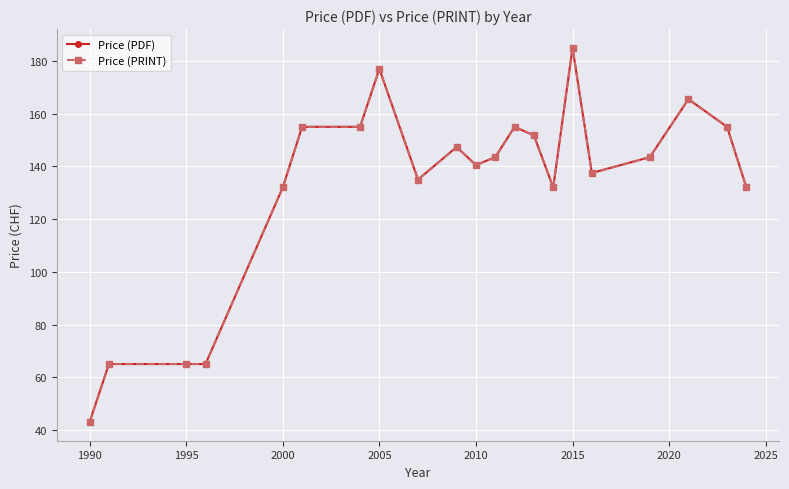

Is this an area chart (filled region under the line)?

No